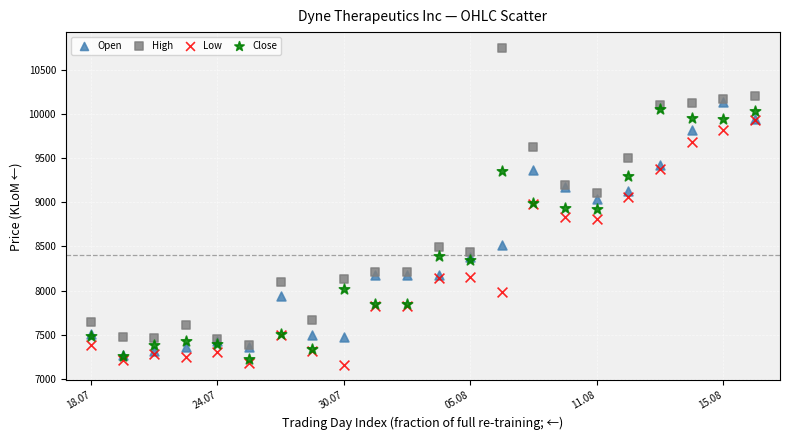

Which series reaches the maximum Y coordinate?

High